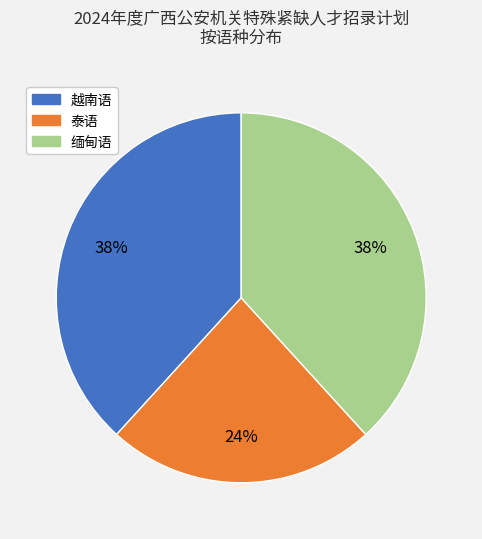

What is the smallest slice in the pie chart?

泰语